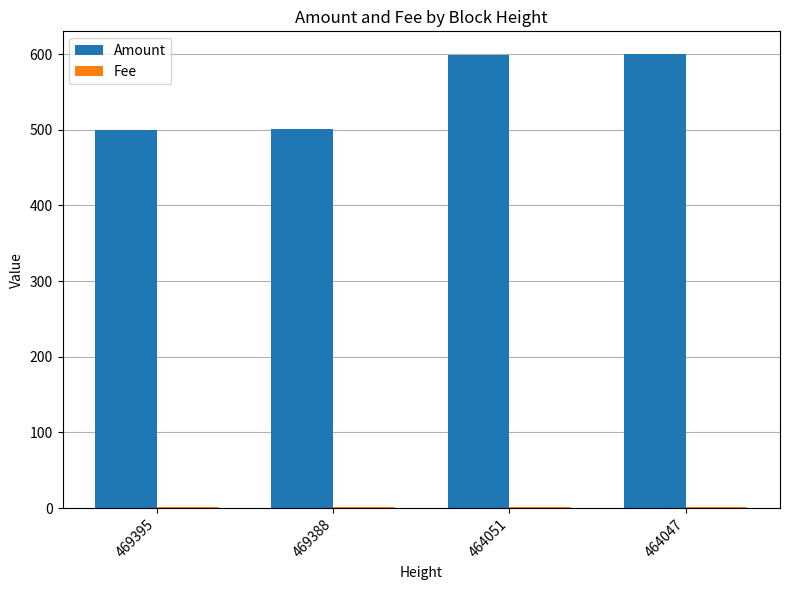

Which series changed the most between 469388 and 464047?

Amount